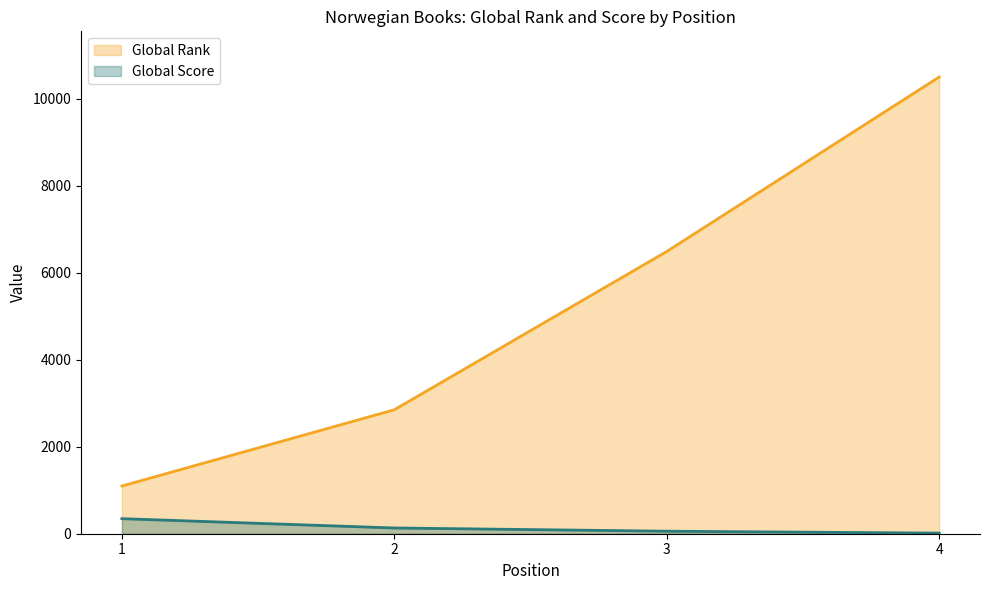

True or false: Global Rank and Global Score intersect in this chart.

False